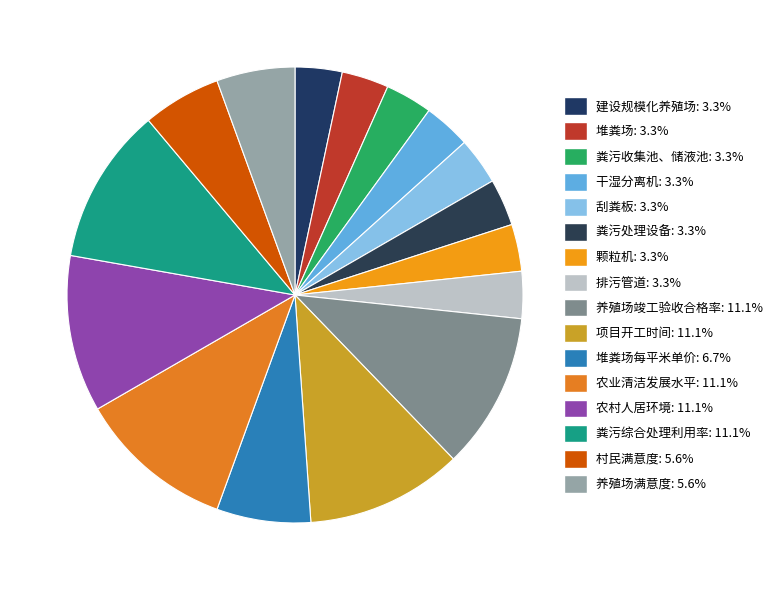

Which slice is the smallest?

建设规模化养殖场